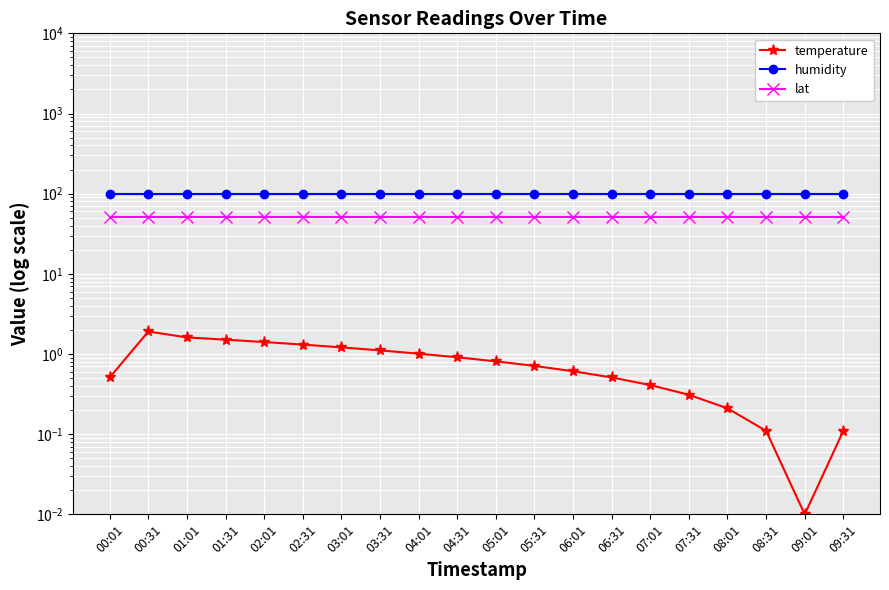

At 03:01, list the series in order from smallest to largest.

temperature, lat, humidity